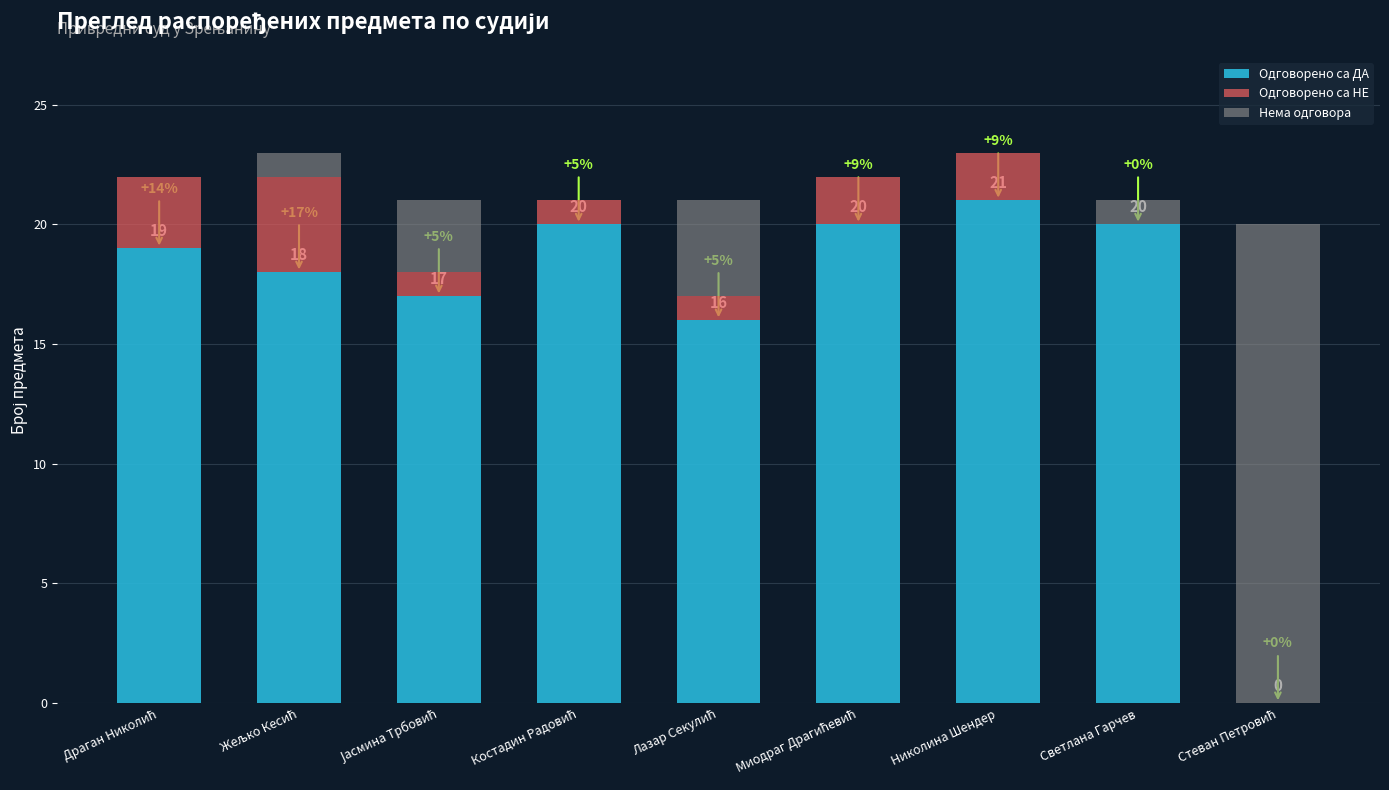

Which category has the highest value in the Одговорено са ДА series?

Николина Шендер